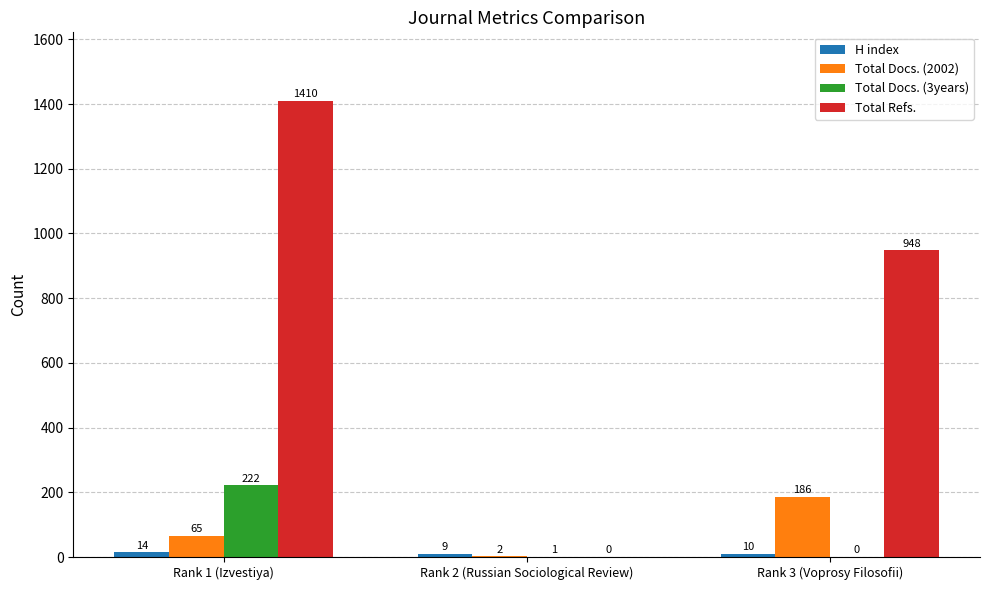

How many distinct data groups are displayed?

4